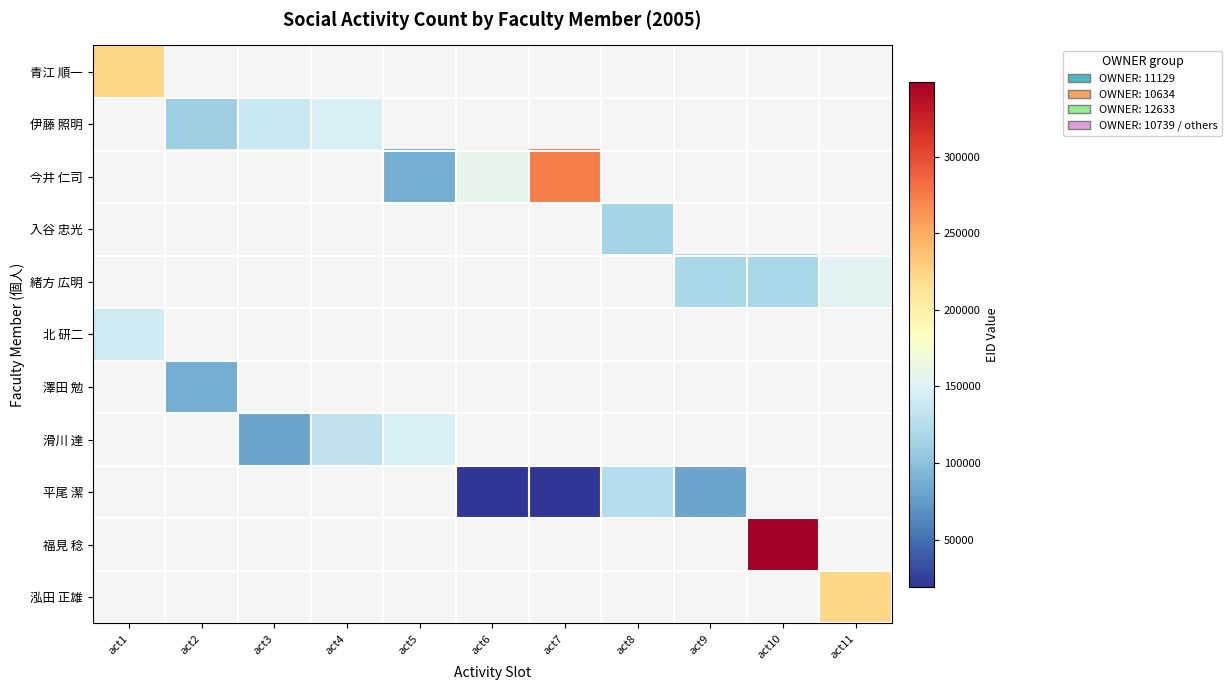

Is it true that 今井 仁司 equals 89914.2 at act6?

False